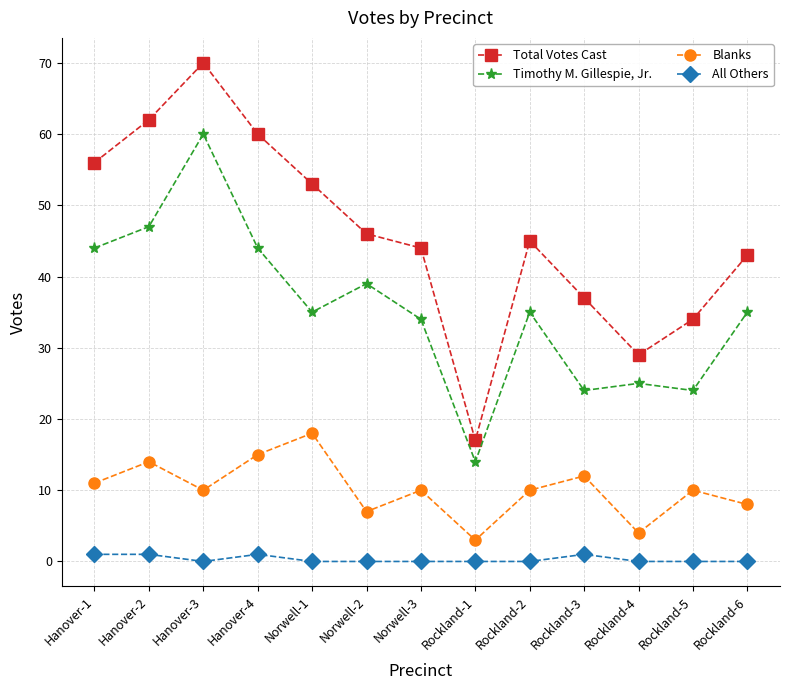

What is the spread (max minus min) of values at Norwell-2?

46